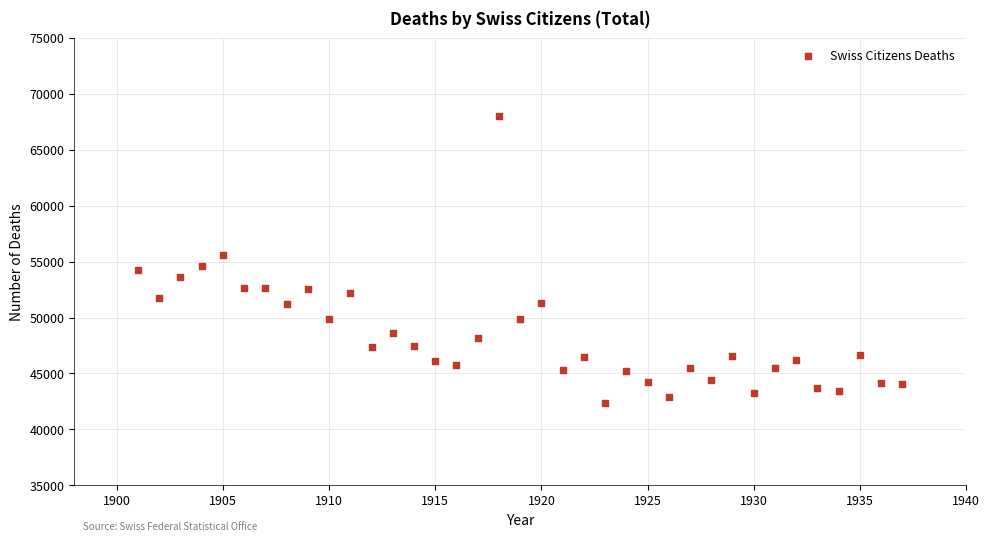

What is the range of X values (max minus min)?

36